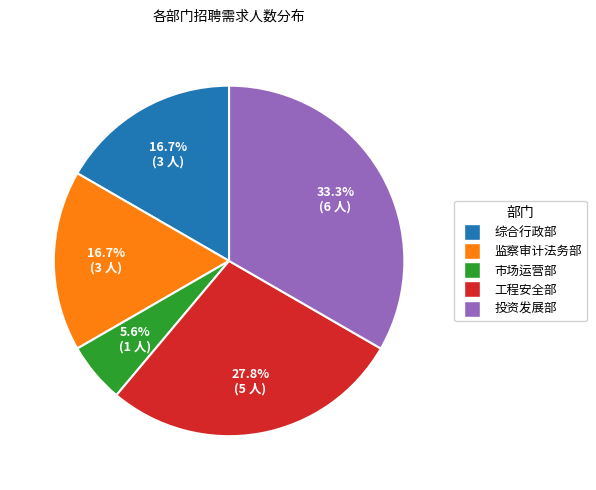

The 工程安全部 slice represents 28% of the pie. True or false?

True